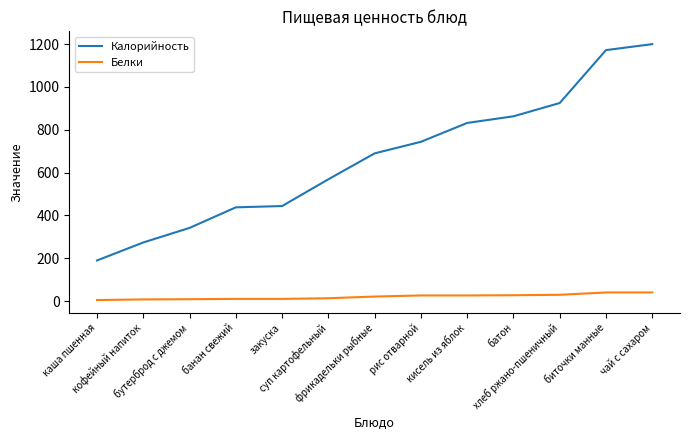

What is the minimum value shown in the chart?

5.0